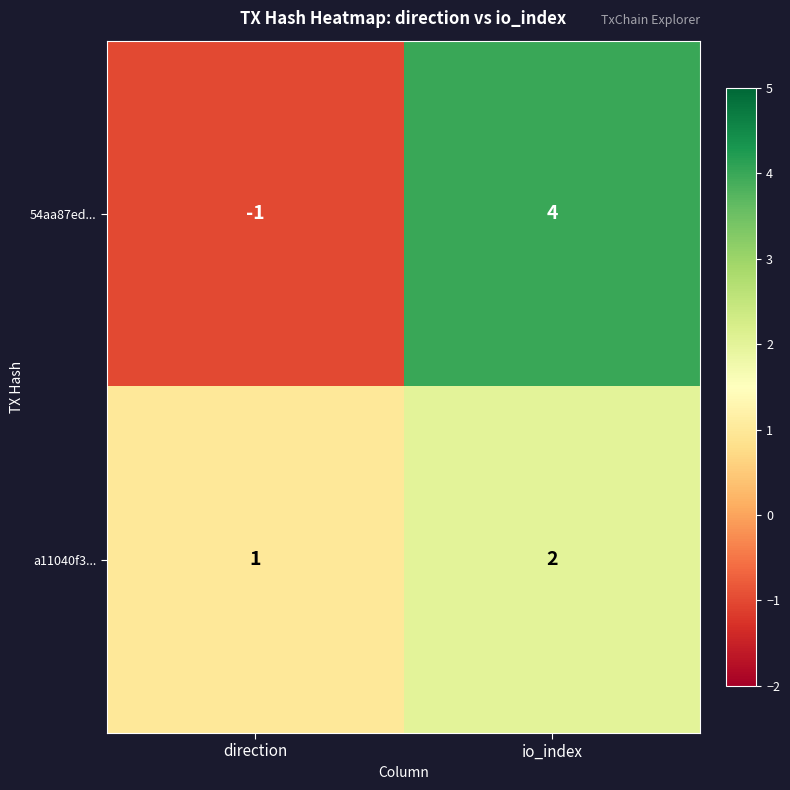

Is the value of a11040f3... at io_index greater than the value of 54aa87ed... at direction?

Yes